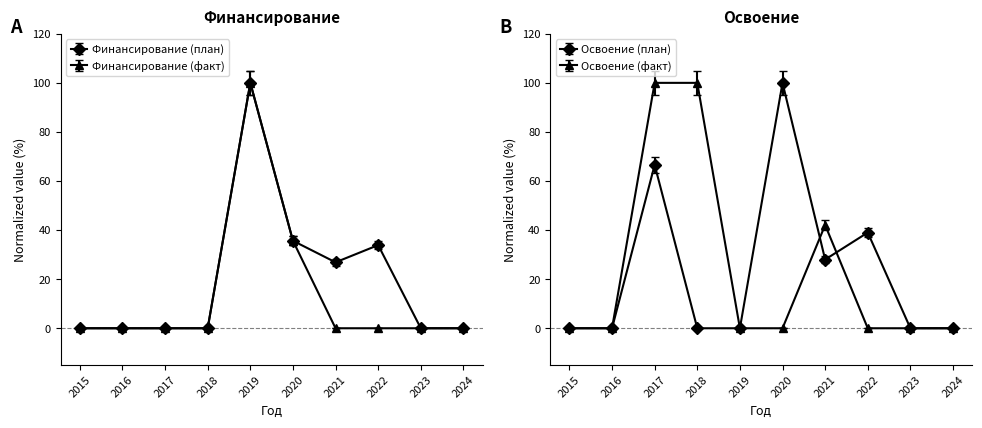

How many times do Освоение (план) and Финансирование (факт) cross each other?

1